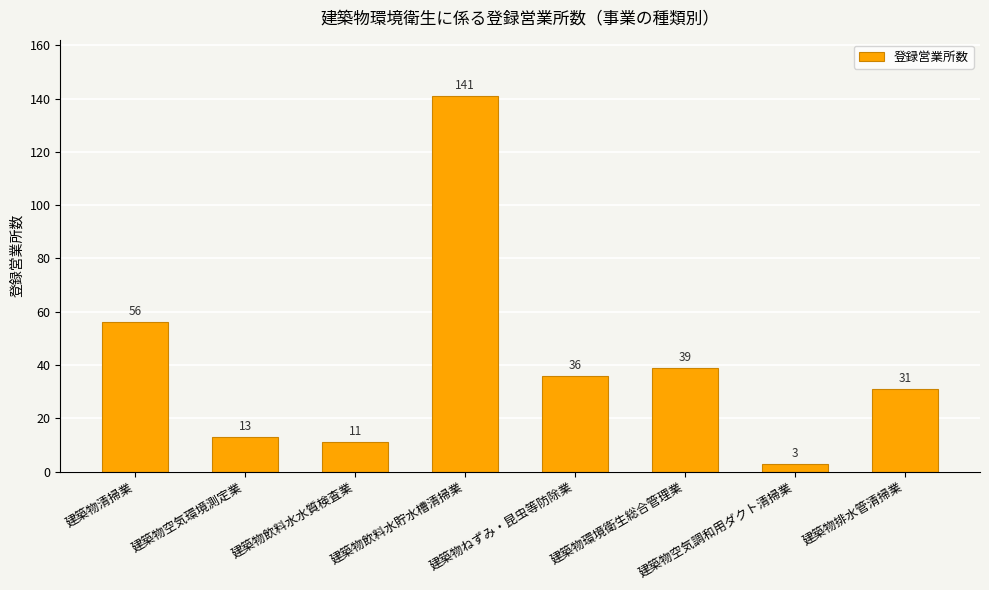

At which label is the value closest to 72?

建築物清掃業